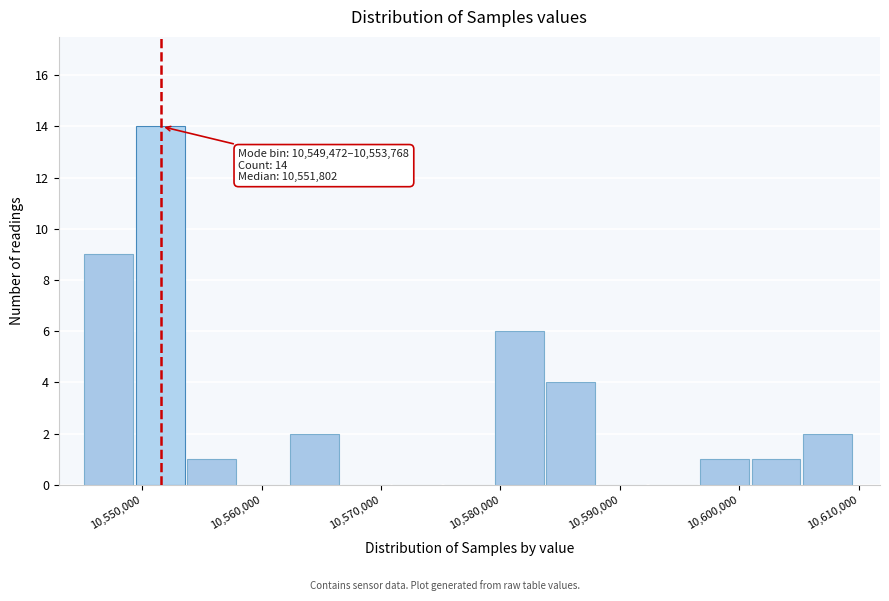

Over which range of the x-axis is the bar tallest?

10549000 to 10554000